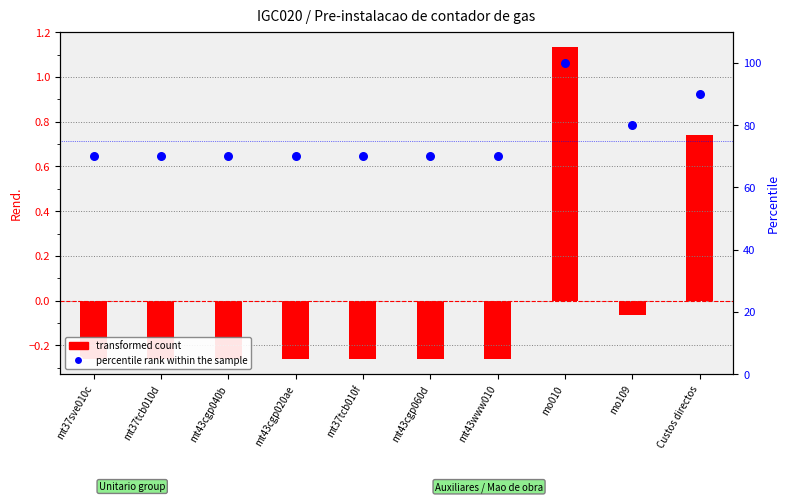

What are all the series names shown in the legend?

transformed count, percentile rank within the sample